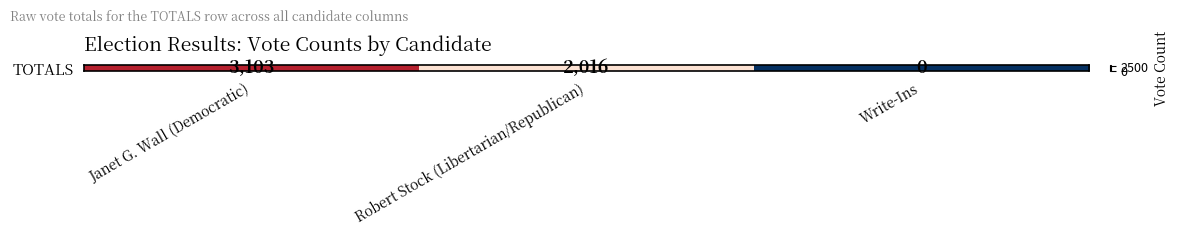

Where is the data nearest to the value 1551?

Robert Stock (Libertarian/Republican)